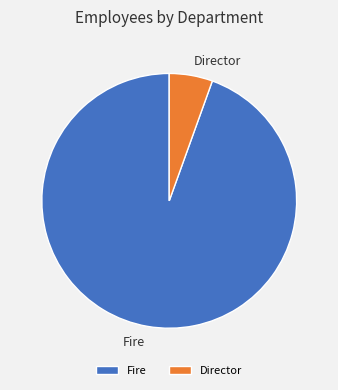

Does any single category account for the majority?

Yes